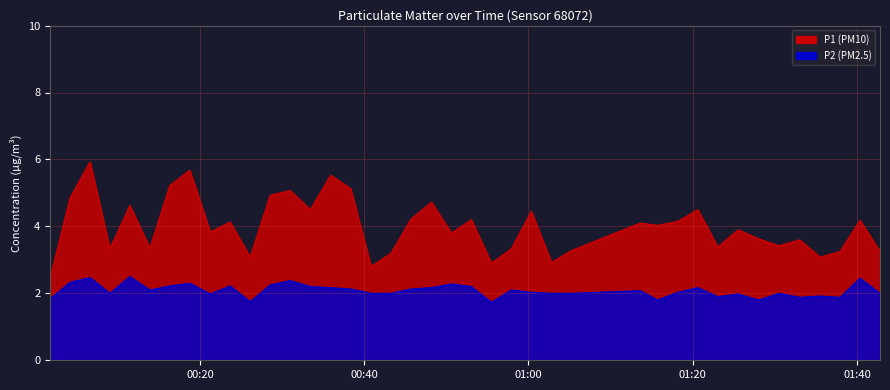

How many lines are shown in the chart?

2